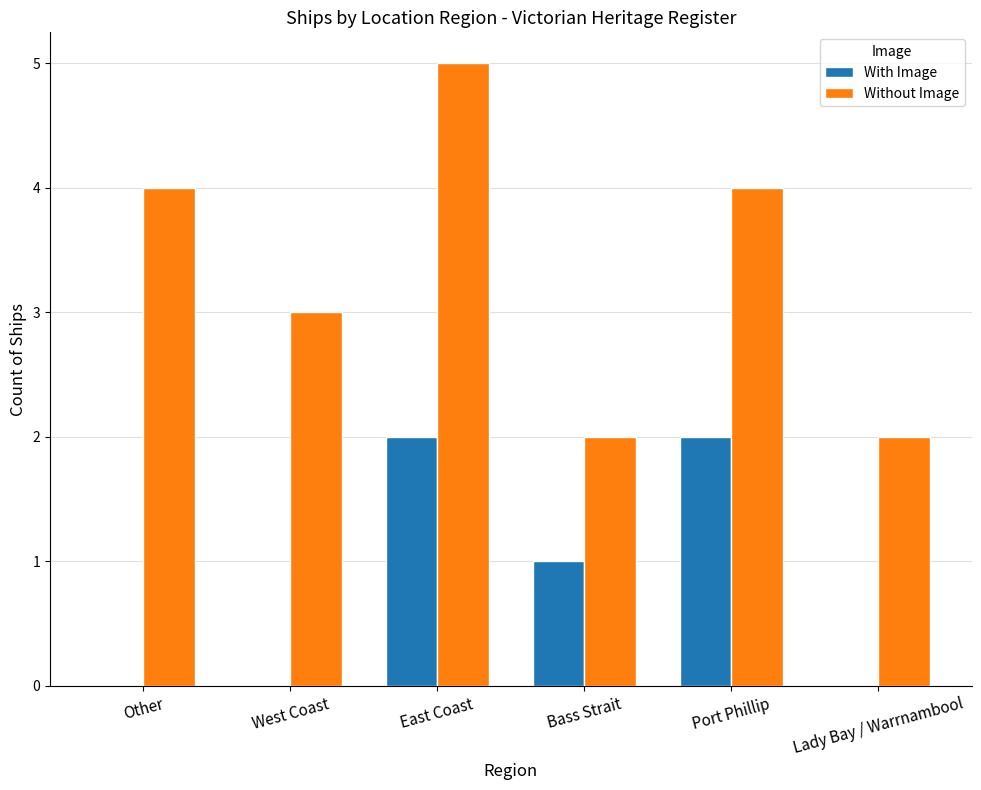

Reading left to right, list all the values displayed in this chart.

With Image: 0	0	2	1	2	0
Without Image: 4	3	5	2	4	2